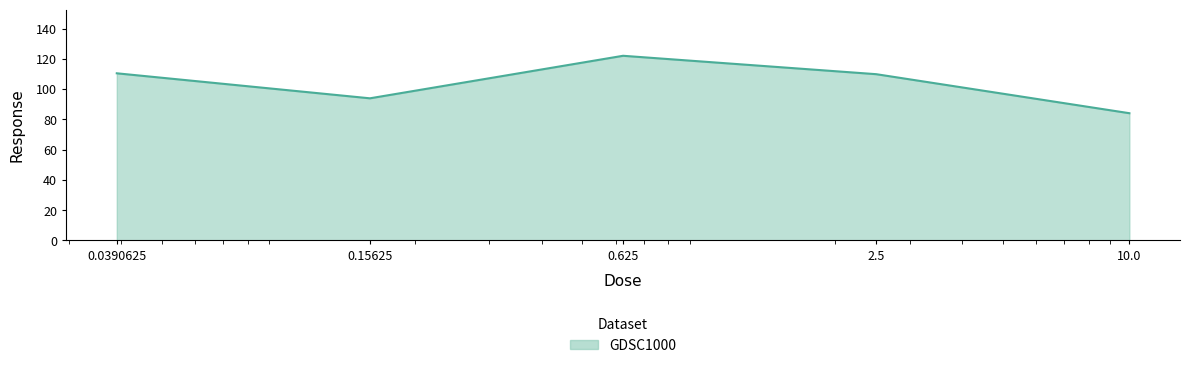

What is the maximum value shown in the chart?

122.0